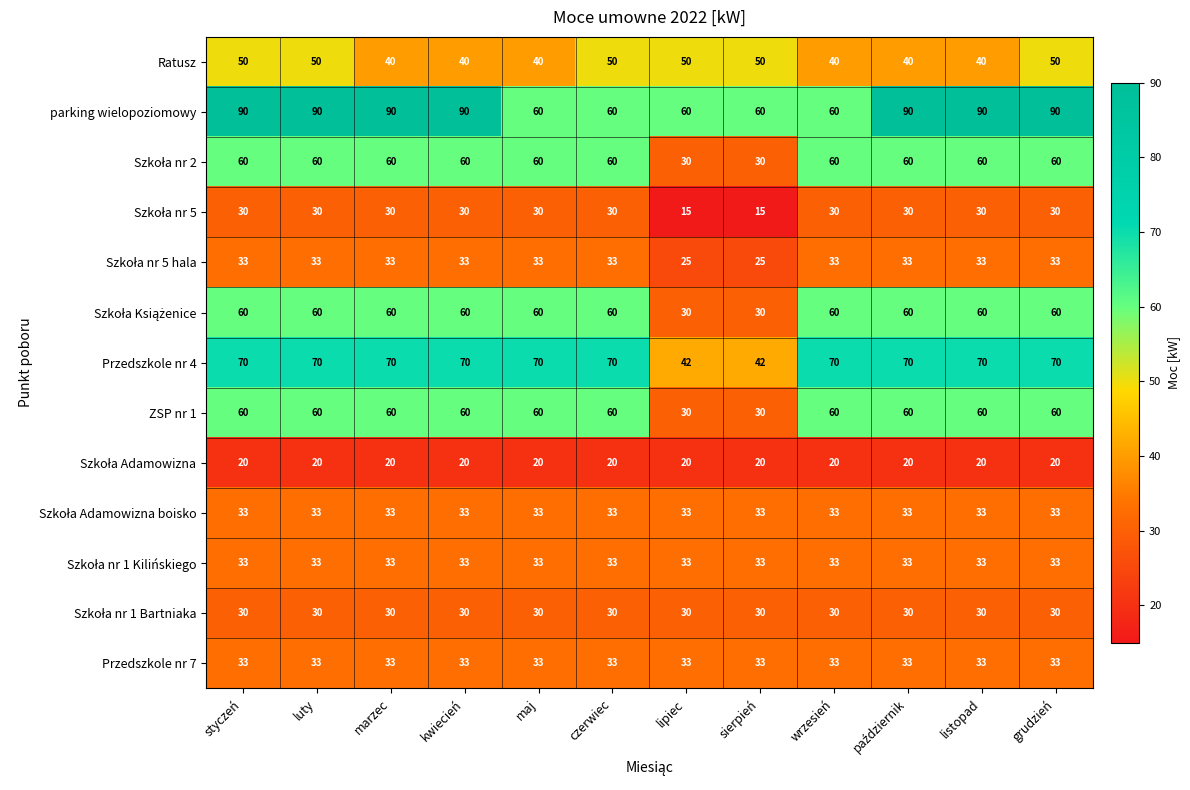

What is the total value across all series at wrzesień?

562